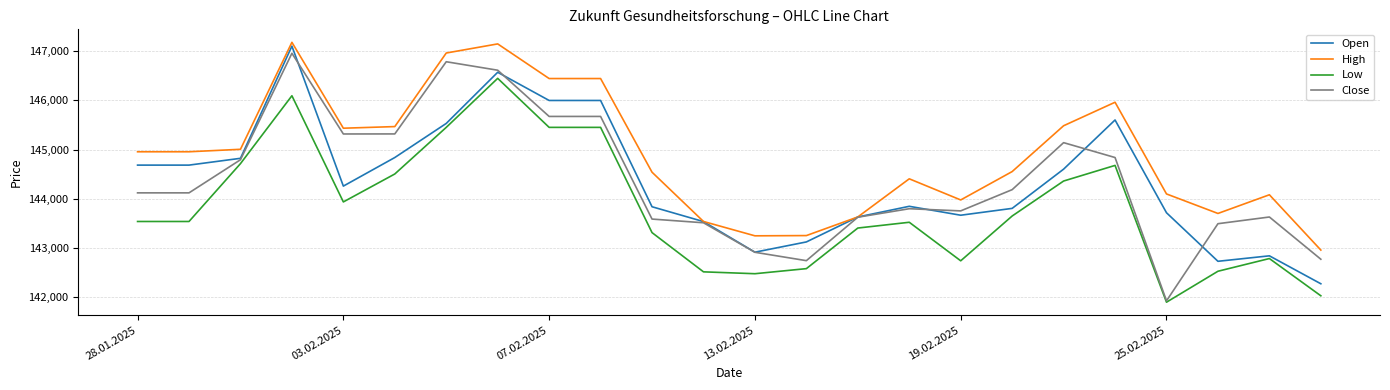

What is the highest value of the High series?

147177